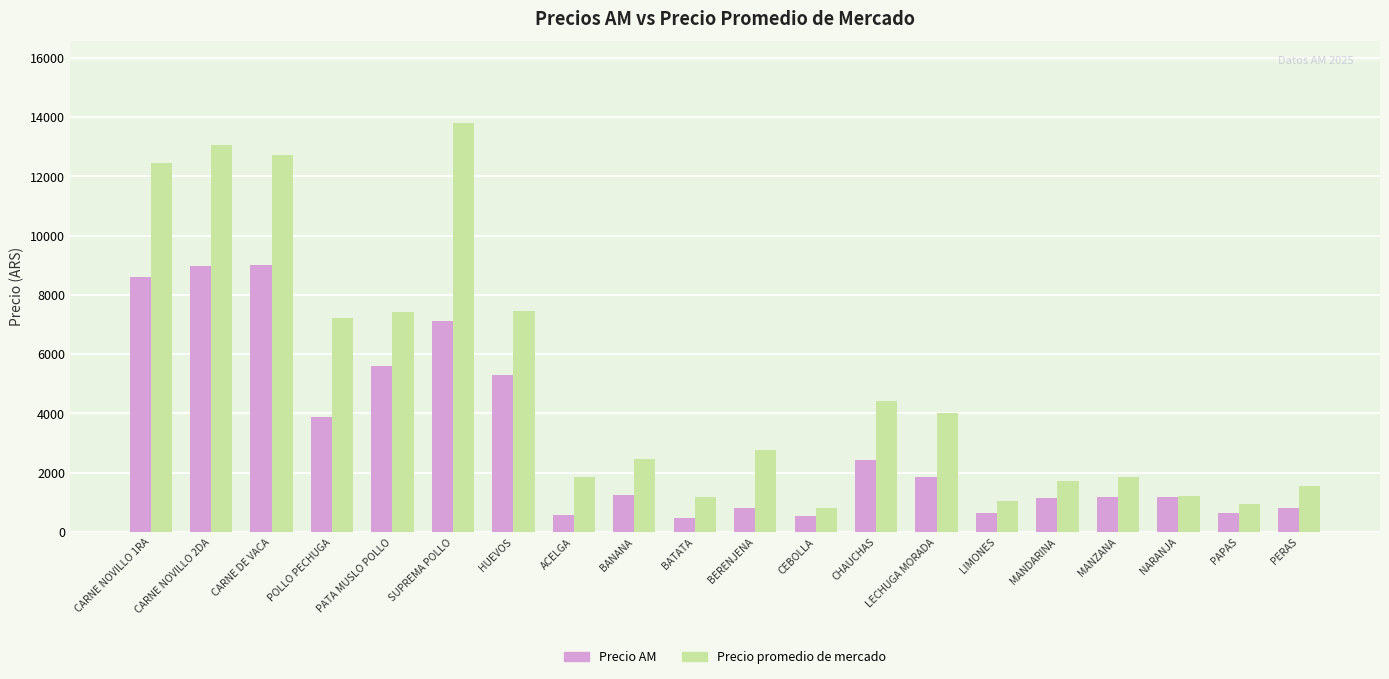

Rank the series by their average value, from lowest to highest.

Precio AM, Precio promedio de mercado